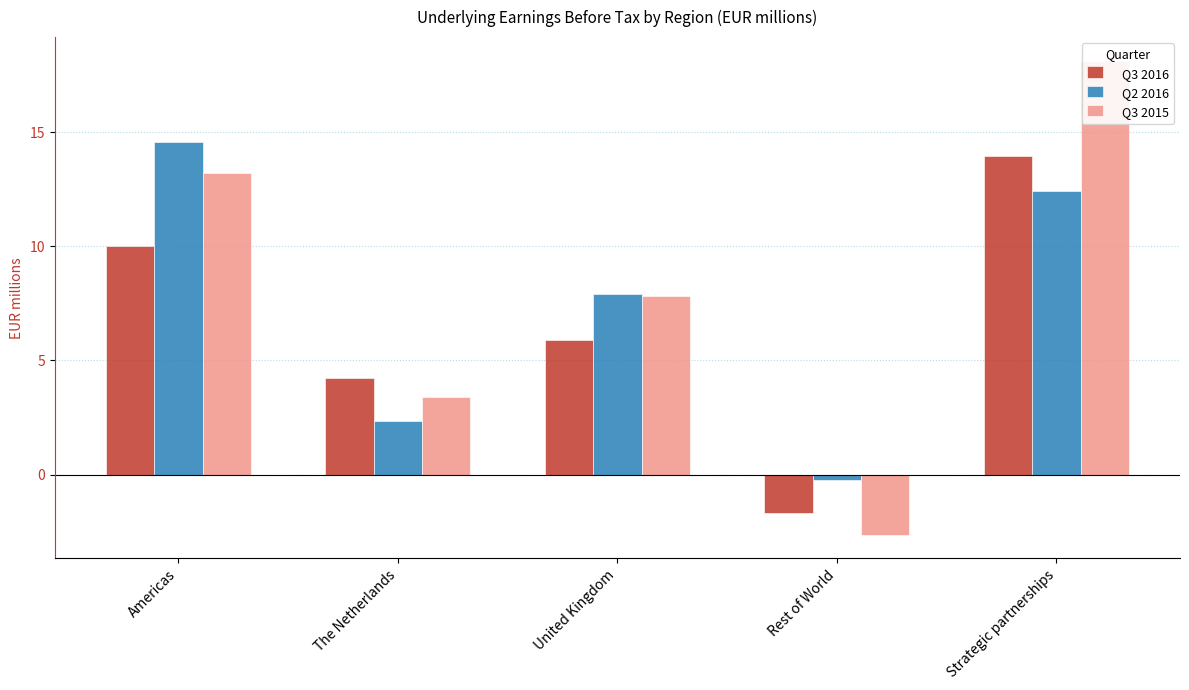

What is the spread (max minus min) of values at Americas?

4.6